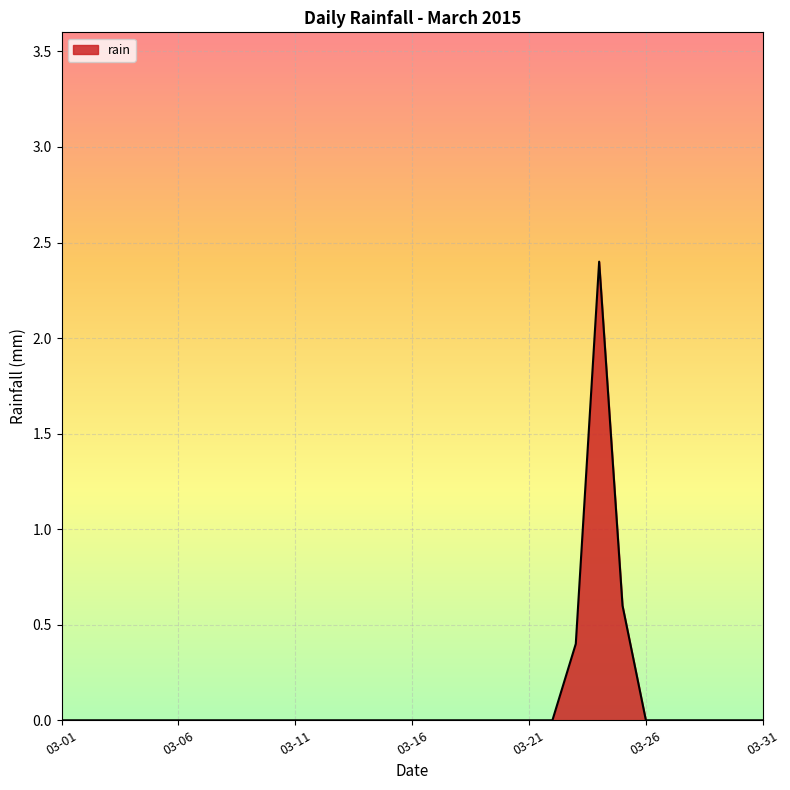

What is the difference between the maximum and minimum values?

2.4